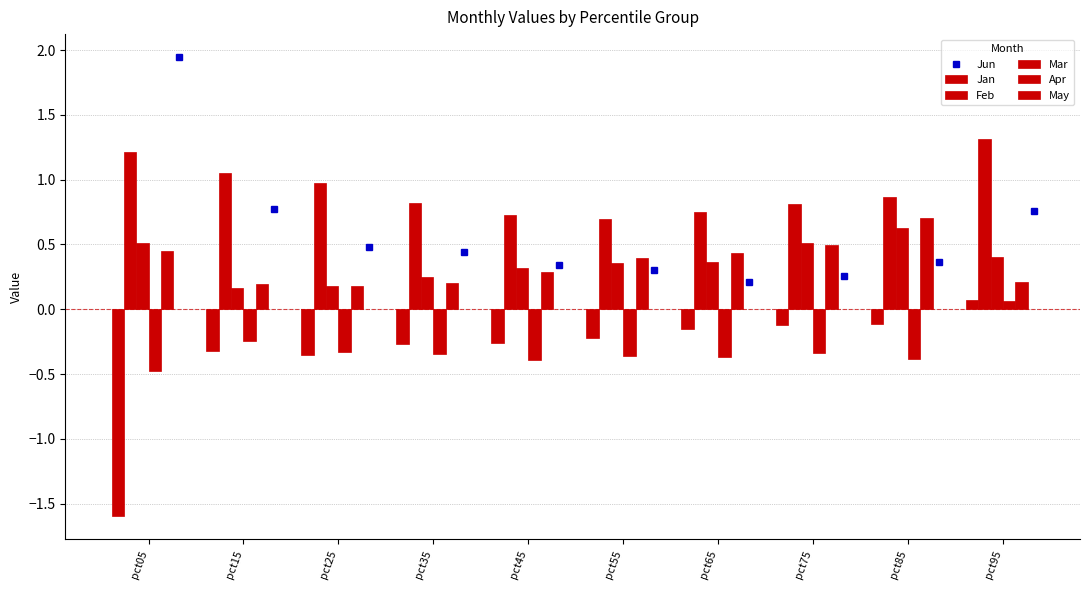

What is the sum of all Apr values?

-3.2